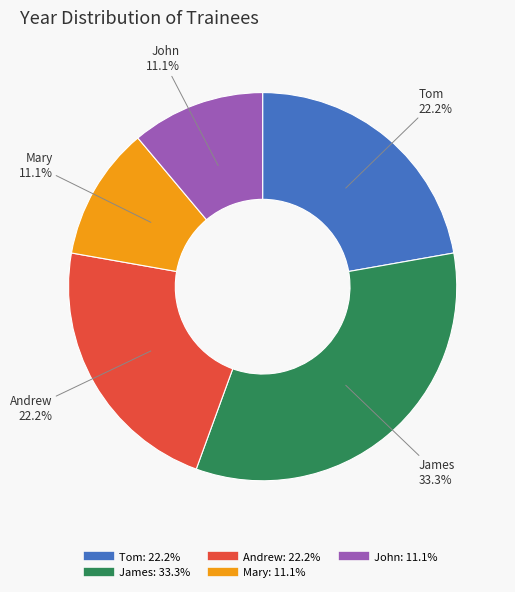

The Andrew slice represents 22% of the pie. True or false?

True